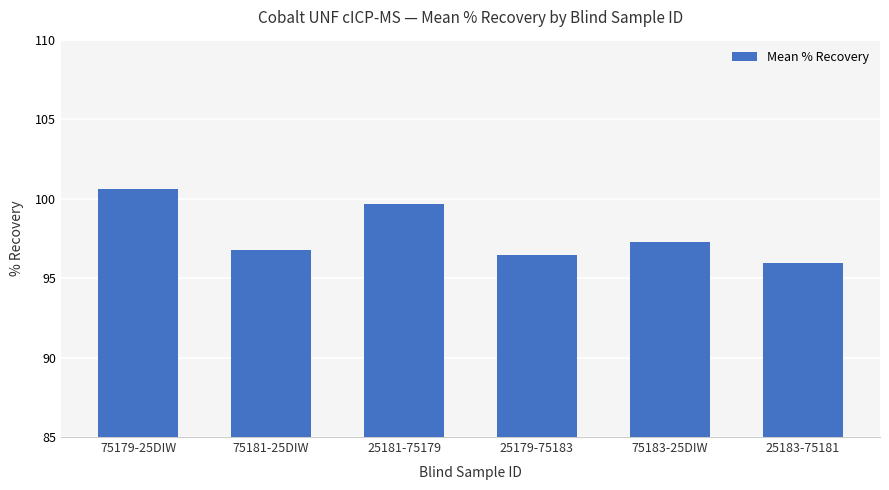

The value at 75181-25DIW is 96.8. True or false?

True